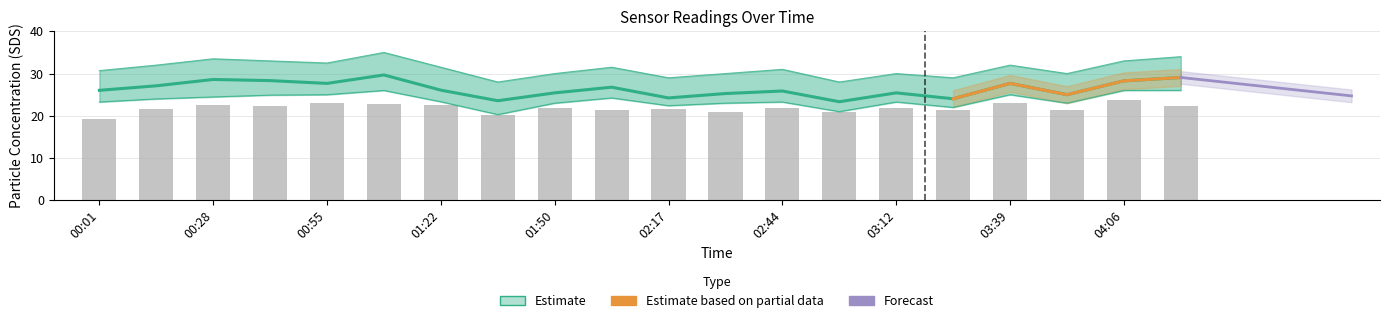

True or false: SDS_P1_lower has a value of 8.6 at 03:39.

False